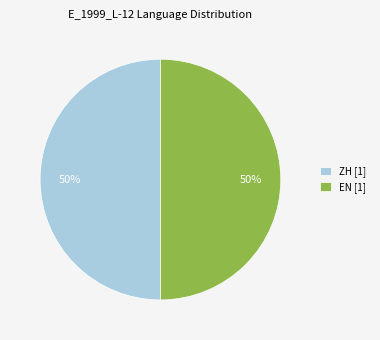

Count the number of slices in the pie.

2